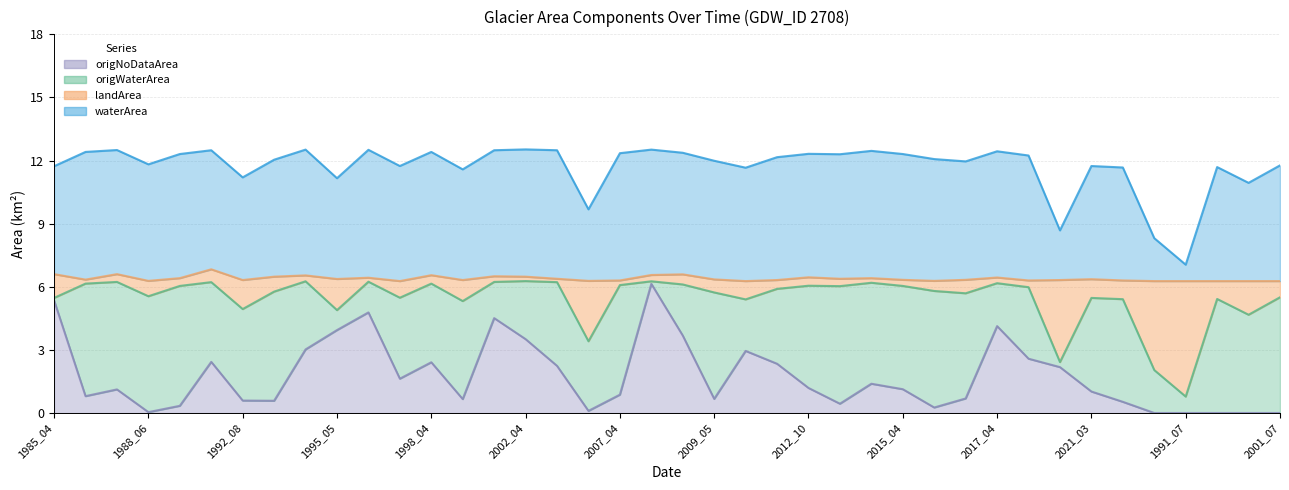

How many data points does each series have?

40